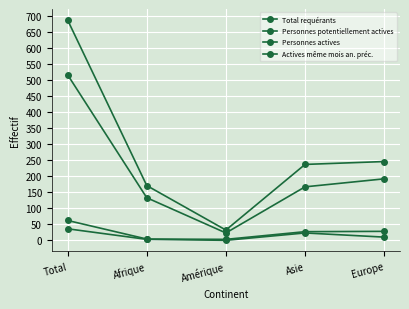

What is the approximate value of Personnes potentiellement actives at Afrique, to the nearest 10?

130